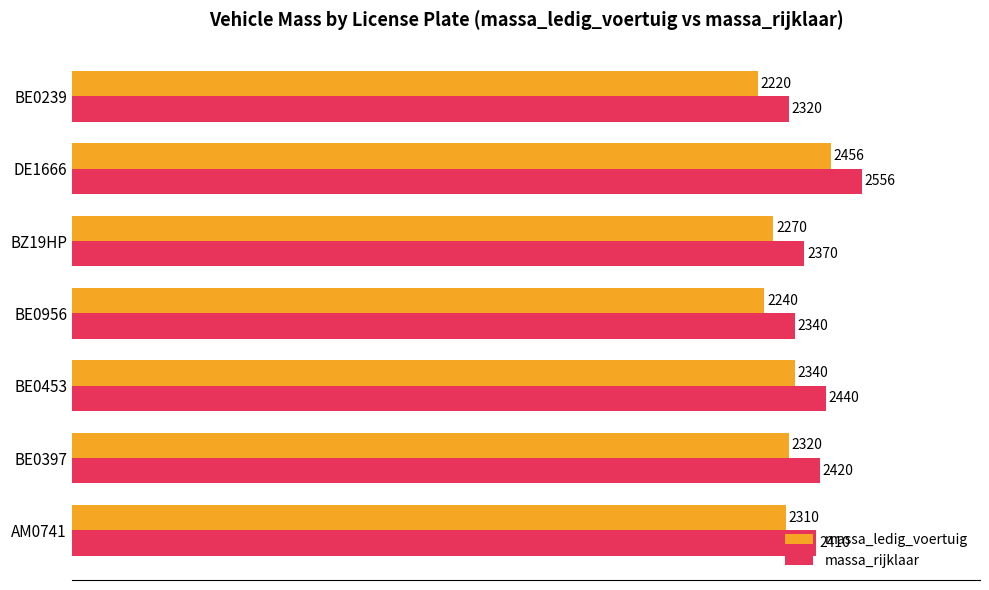

List the series in order of their overall mean, lowest first.

massa_ledig_voertuig, massa_rijklaar